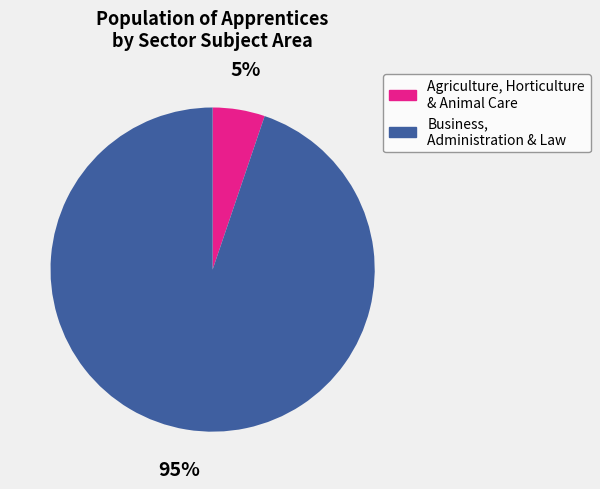

What percentage is the Agriculture, Horticulture & Animal Care slice, to the nearest percent?

5%